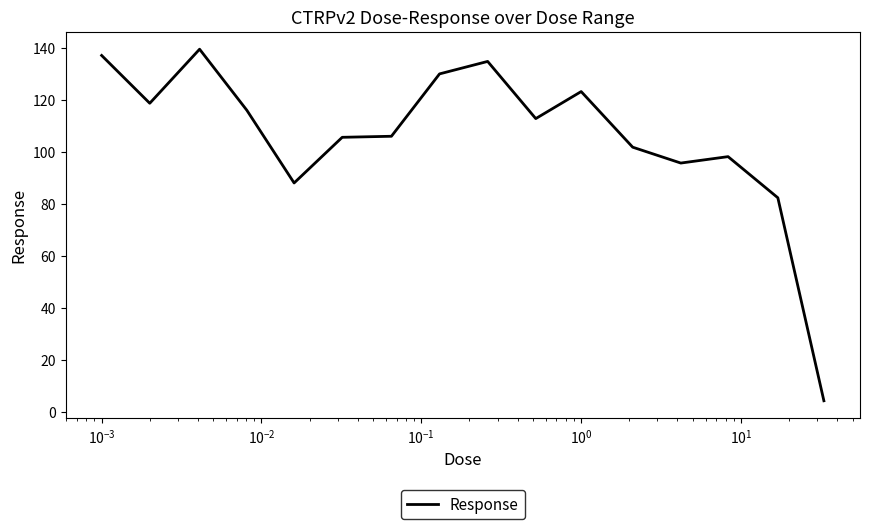

What is the difference between the maximum and minimum values?

135.3